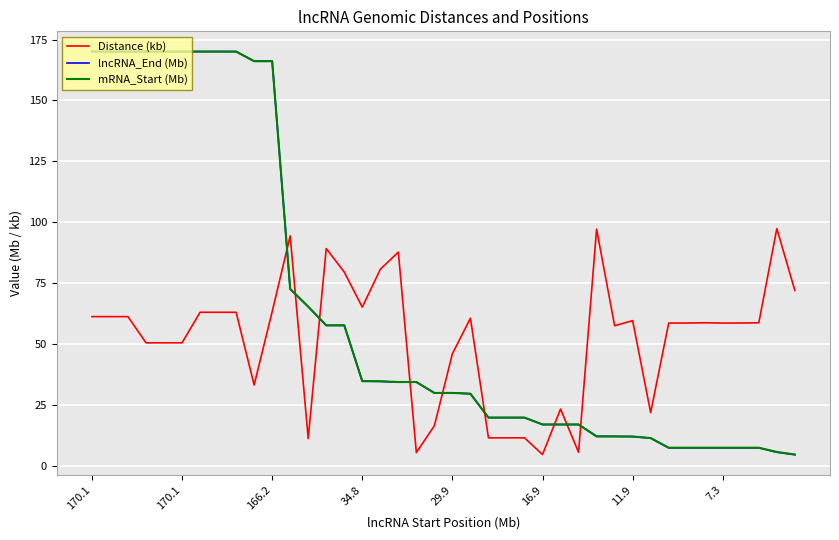

Which series has the largest range (max minus min)?

lncRNA_End (Mb)